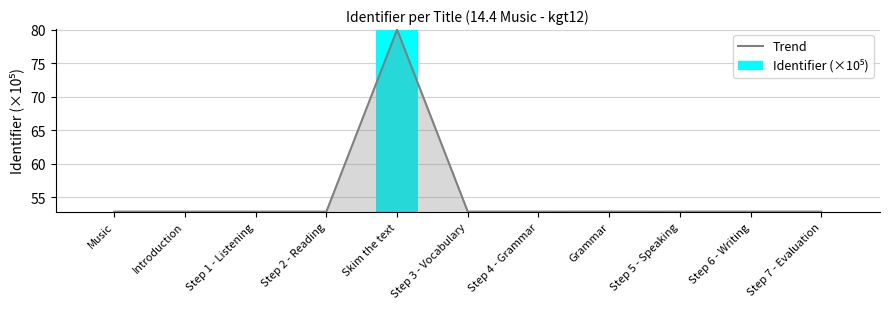

Which label corresponds to the largest value in the chart?

Skim the text